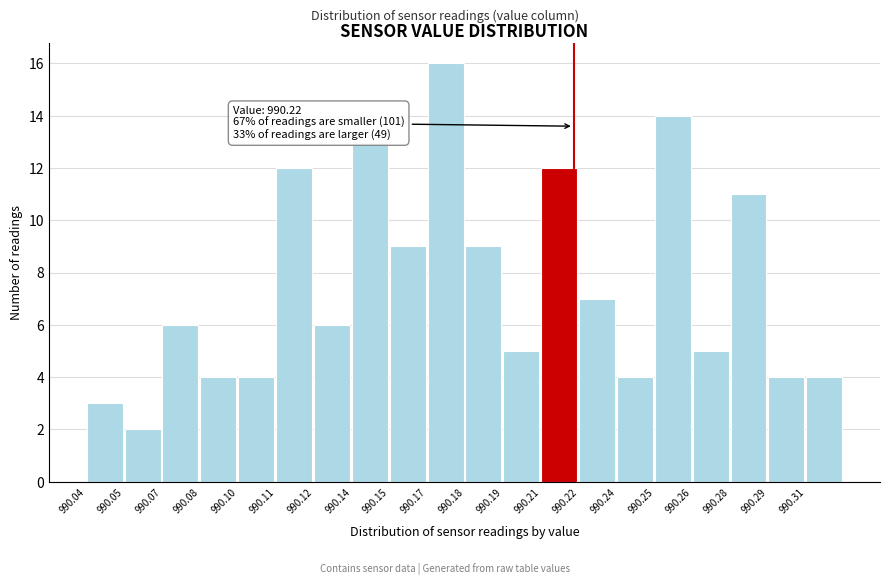

Reading left to right, extract all data points from this chart.

990.04=3	990.05=2	990.07=6	990.08=4	990.10=4	990.11=12	990.12=6	990.14=13	990.15=9	990.17=16	990.18=9	990.19=5	990.21=12	990.22=7	990.24=4	990.25=14	990.26=5	990.28=11	990.29=4	990.31=4